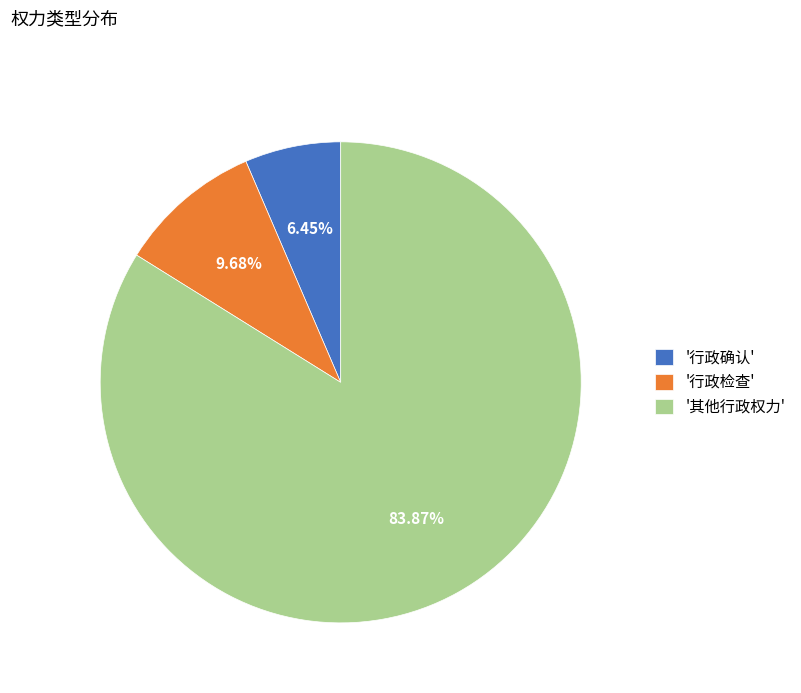

Is there any slice that represents more than half of the pie?

Yes